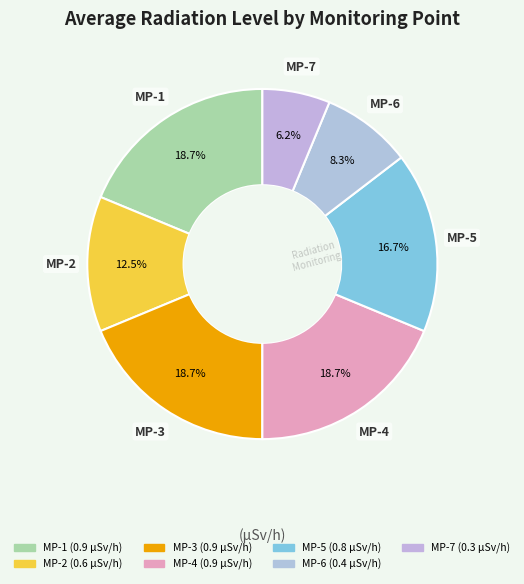

What percentage is the MP-5 slice, to the nearest percent?

17%